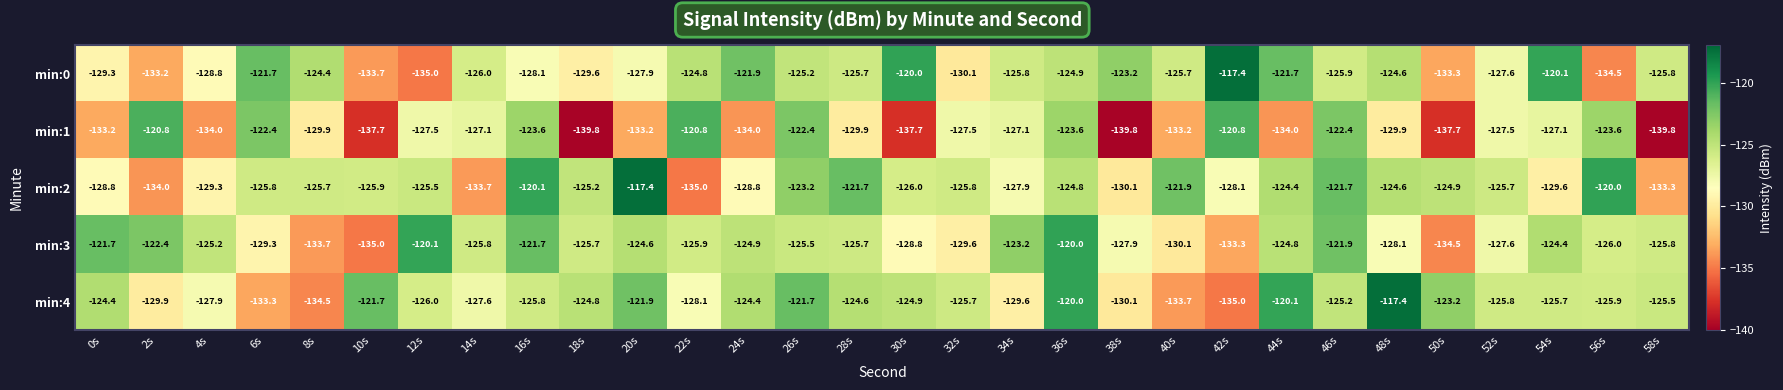

At 6s, list the series in order from smallest to largest.

min:4, min:3, min:2, min:1, min:0